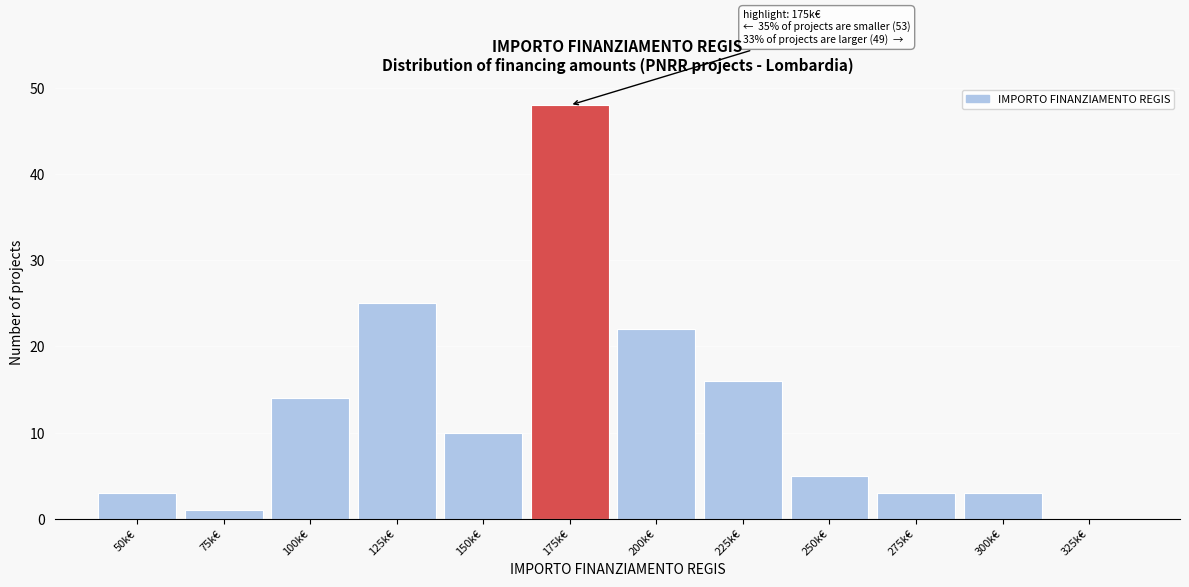

Reading left to right, transcribe all the data shown in this chart.

50k€=3	75k€=1	100k€=14	125k€=25	150k€=10	175k€=48	200k€=22	225k€=16	250k€=5	275k€=3	300k€=3	325k€=0